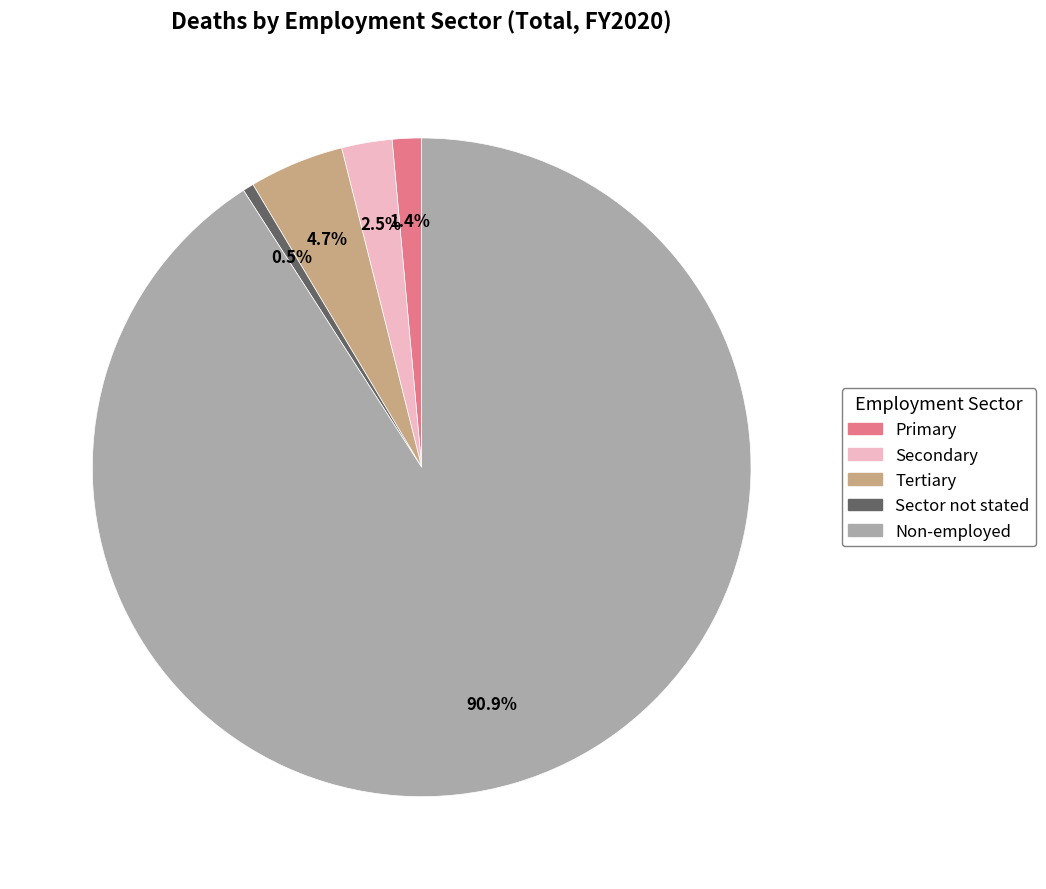

What percentage is NOT represented by Sector not stated?

99.5%